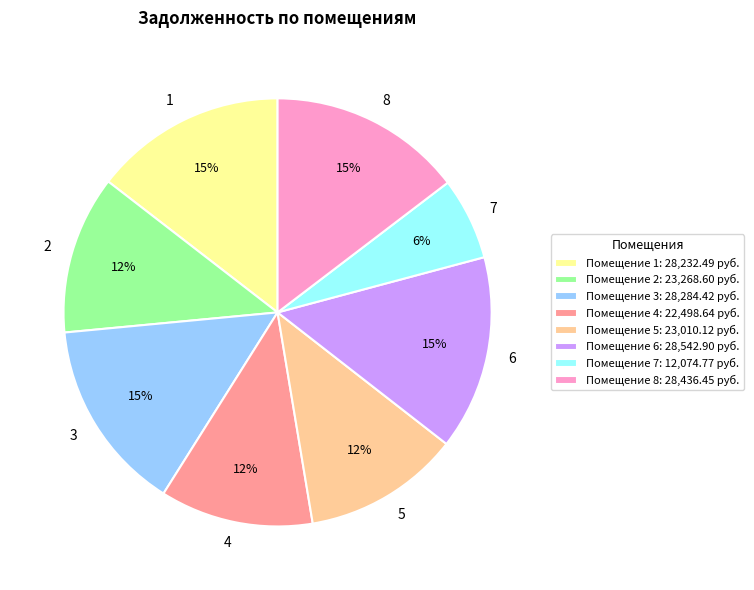

Is the sum of 2 and 5 greater than half?

No